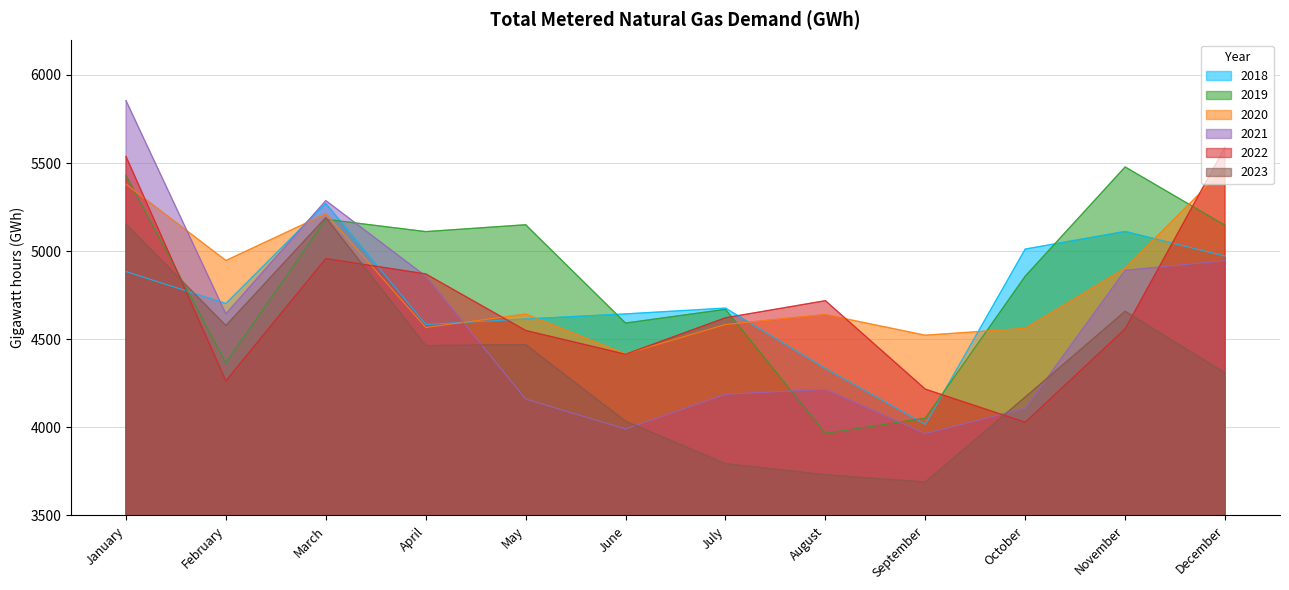

Which has a higher value, June or December?

December